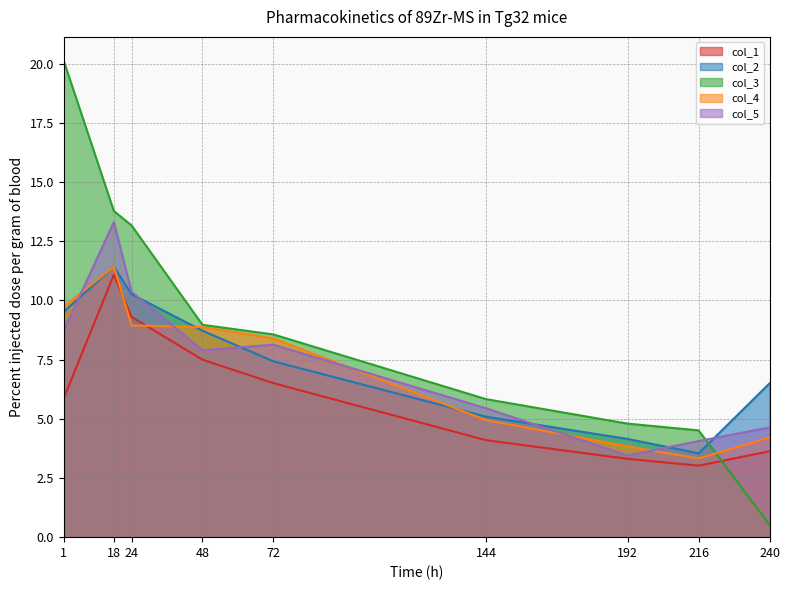

What is the difference between the maximum and minimum values in the col_2 series?

7.9